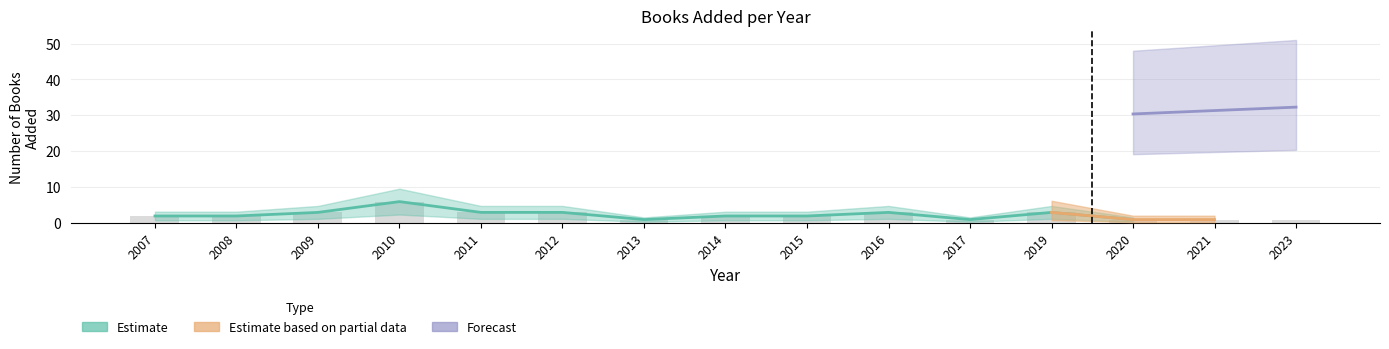

What is the value of the 12th bar from the left?

3